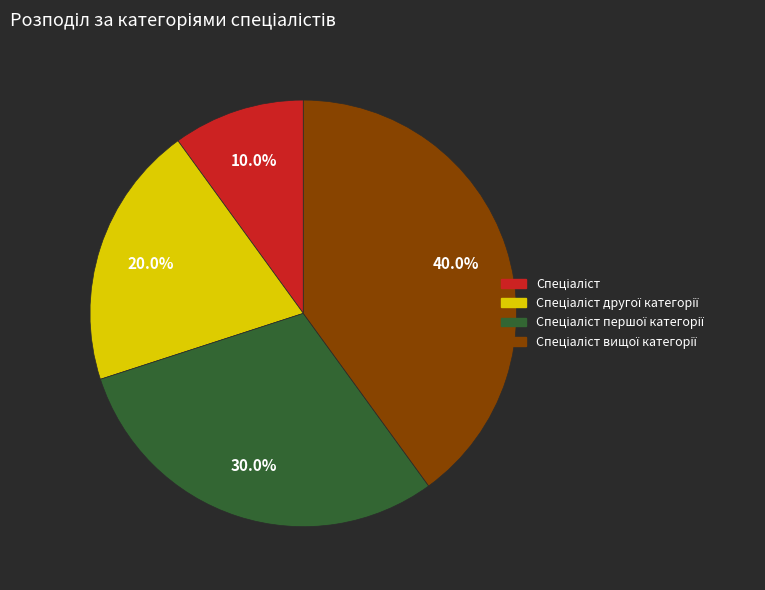

Does any single category account for the majority?

No